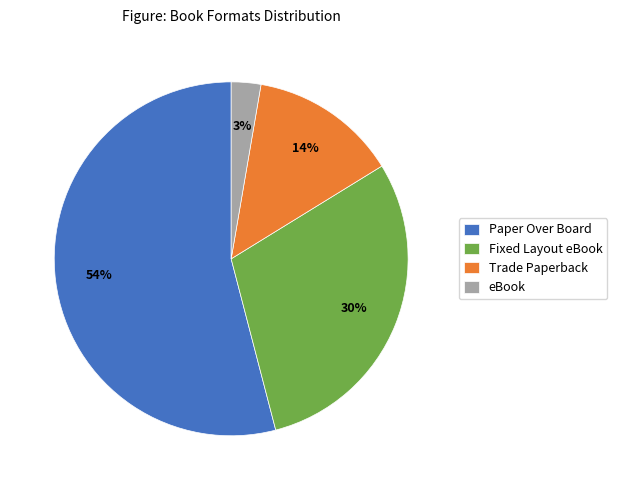

Rank the categories by value from lowest to highest.

eBook, Trade Paperback, Fixed Layout eBook, Paper Over Board